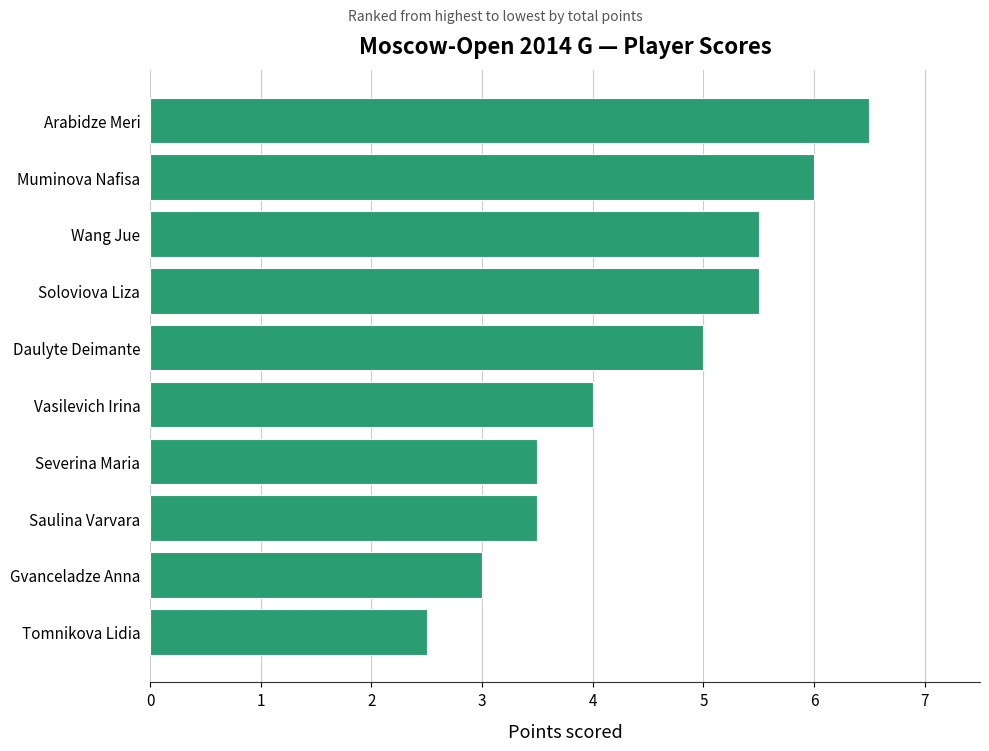

Approximately how many times larger is the value at Arabidze Meri compared to Gvanceladze Anna?

2.2